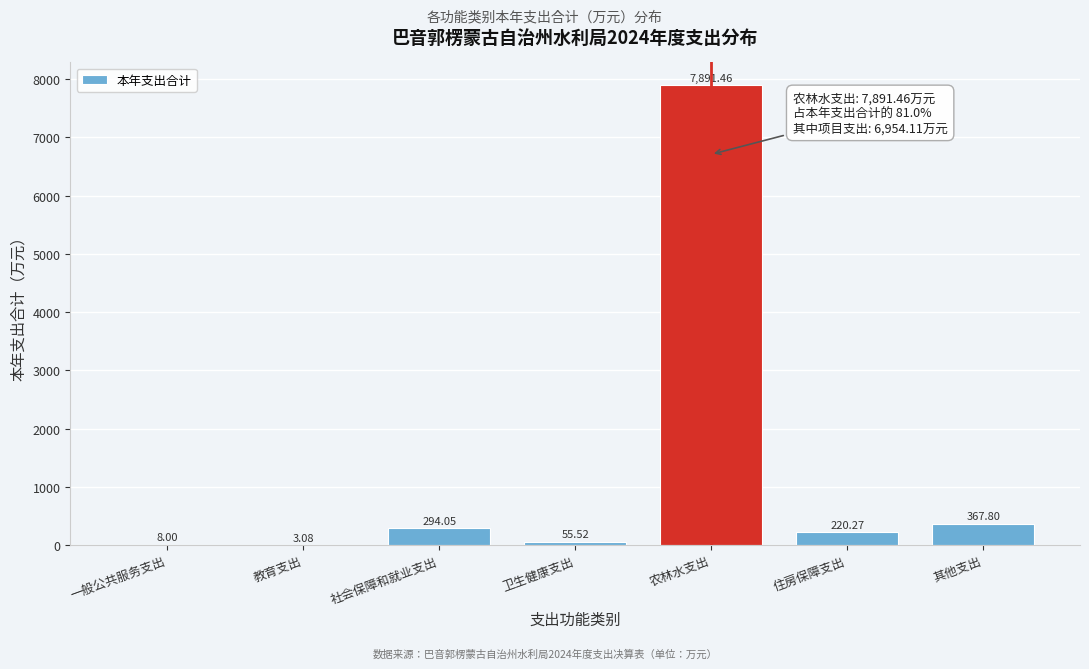

What is the change in value from 一般公共服务支出 to 农林水支出?

+7883.5